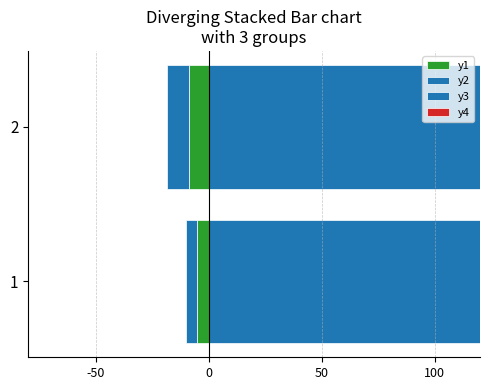

What is the total value across all series at 2?

276.0